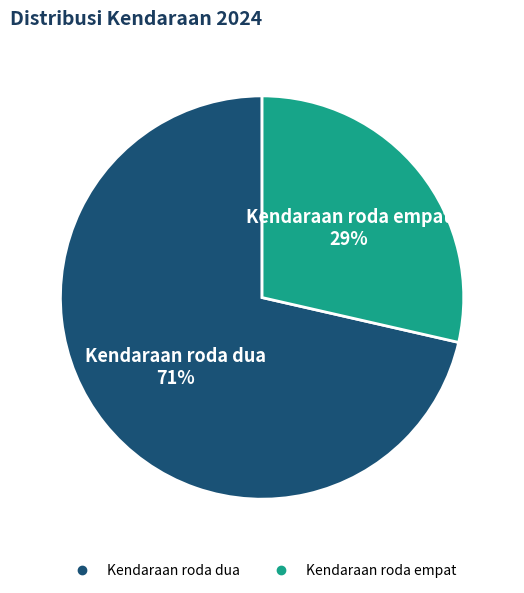

Count the number of slices in the pie.

2